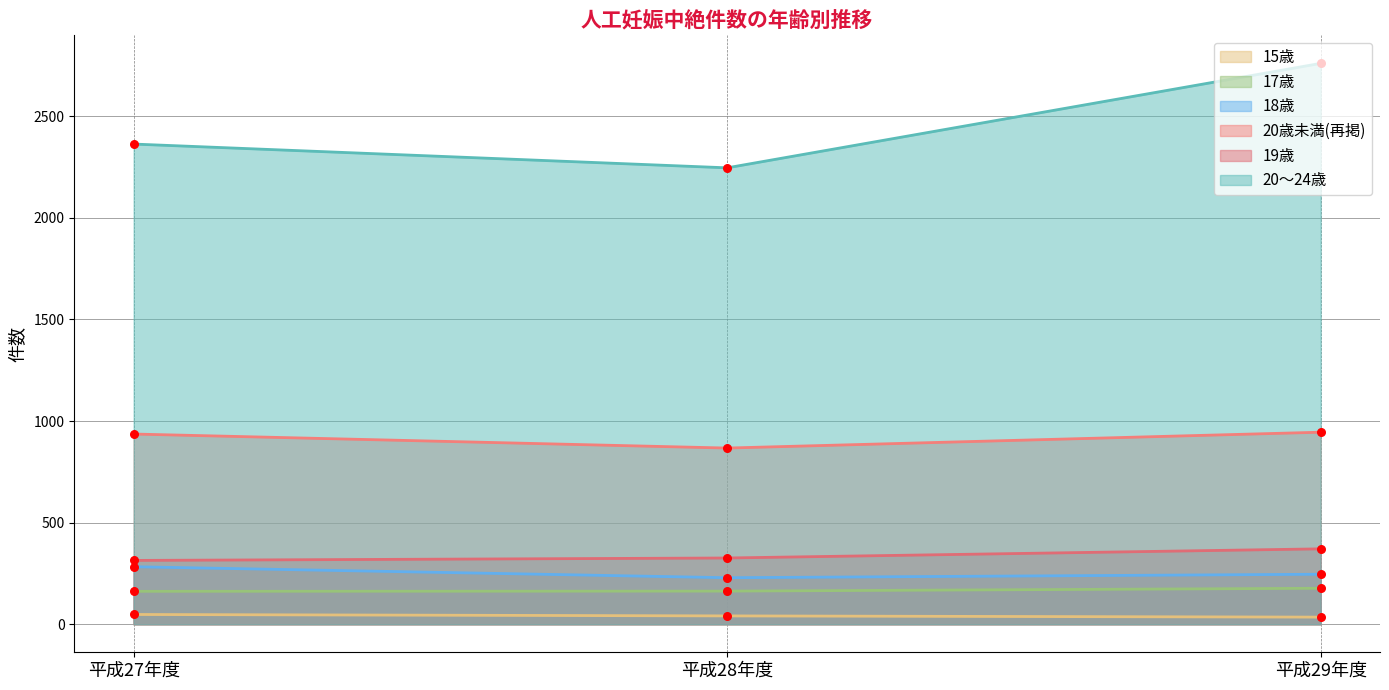

At which category is the sum across all series the highest?

平成29年度